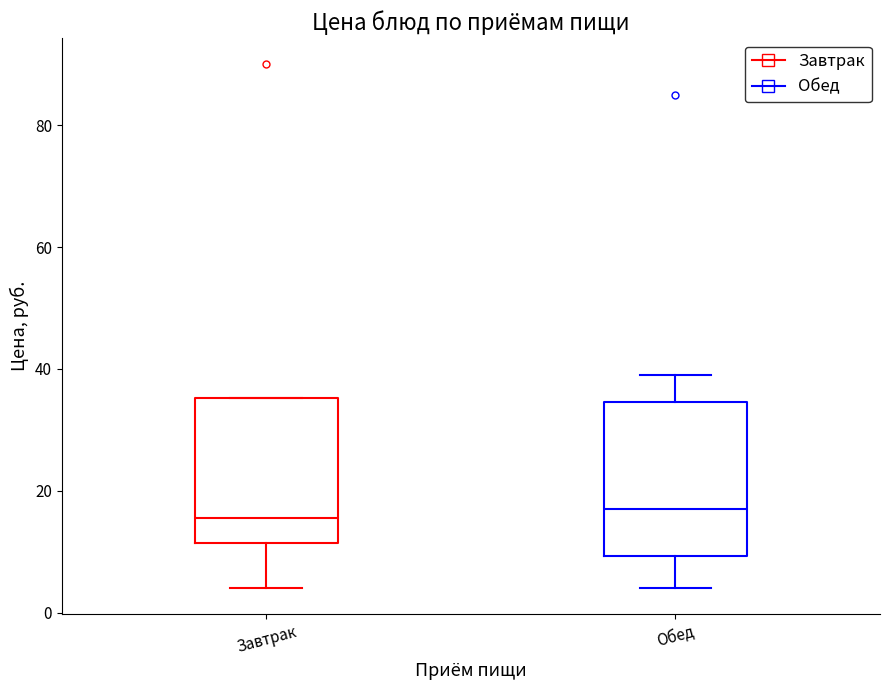

Reading left to right, transcribe this box plot: for each box, give where its median line is, the range the box spans, and where its two whiskers end, as read against the y-axis. The values are not printed on the chart, so give them approximately, as read against the axis.

Завтрак: median 16, box 12 to 36, whiskers 4 to 36
Обед: median 18, box 10 to 34, whiskers 4 to 40